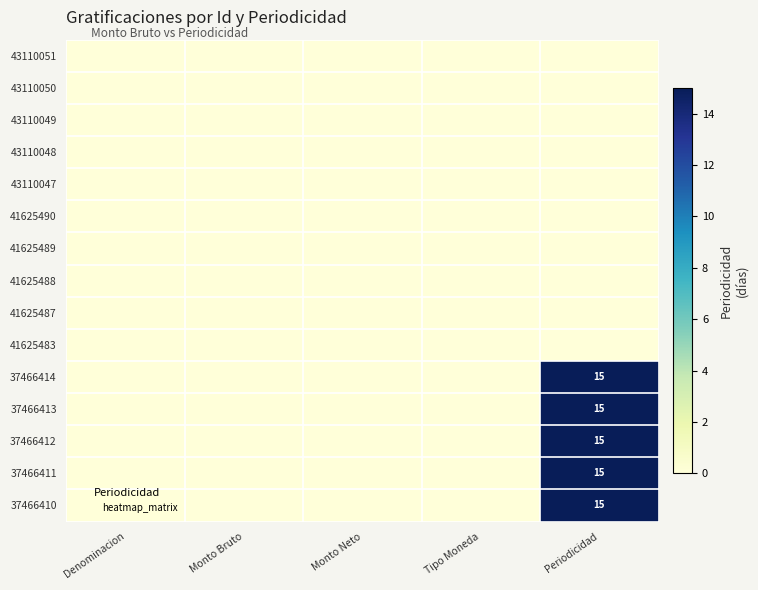

Is it true that 37466411 equals 0 at Denominacion?

True